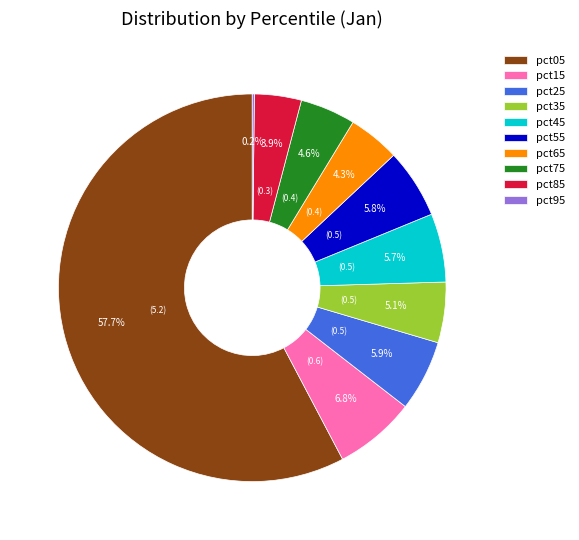

To the nearest percent, what portion does pct75 represent?

5%